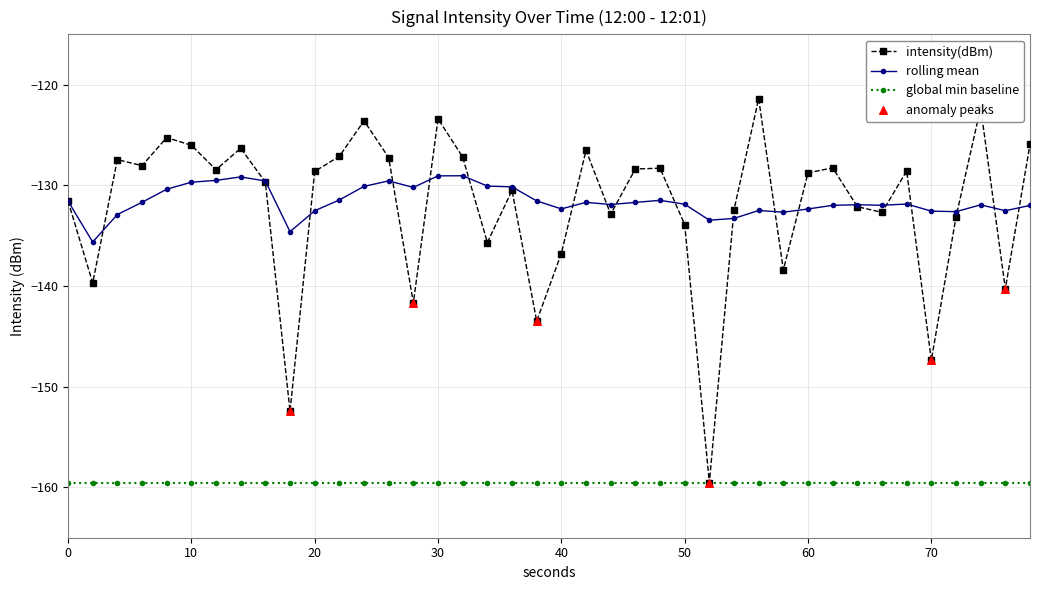

Which series has the widest spread of values?

intensity(dBm)